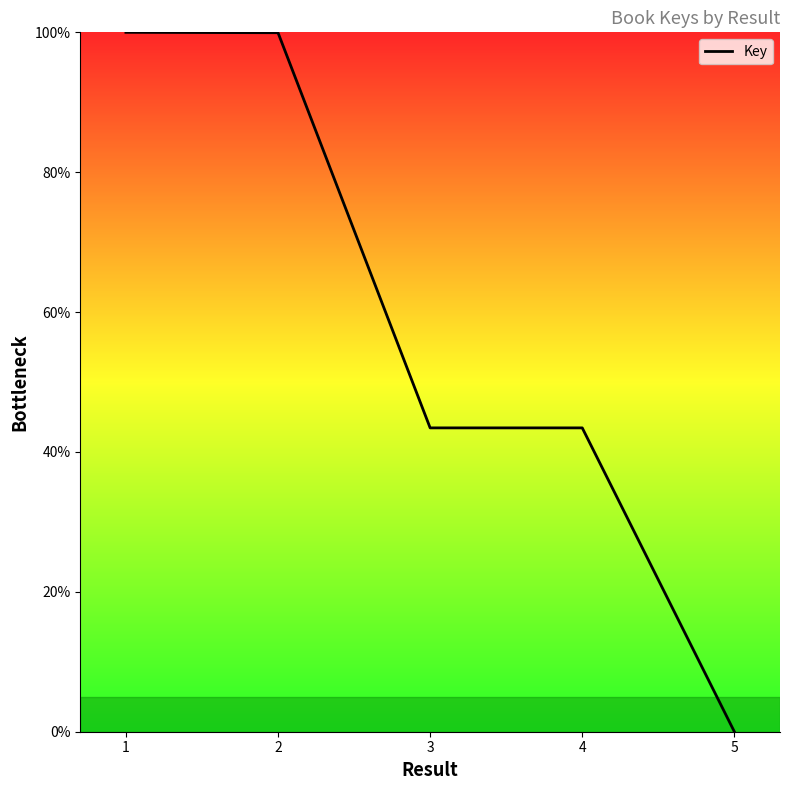

The chart shows a value of 99.9 at 2. True or false?

True